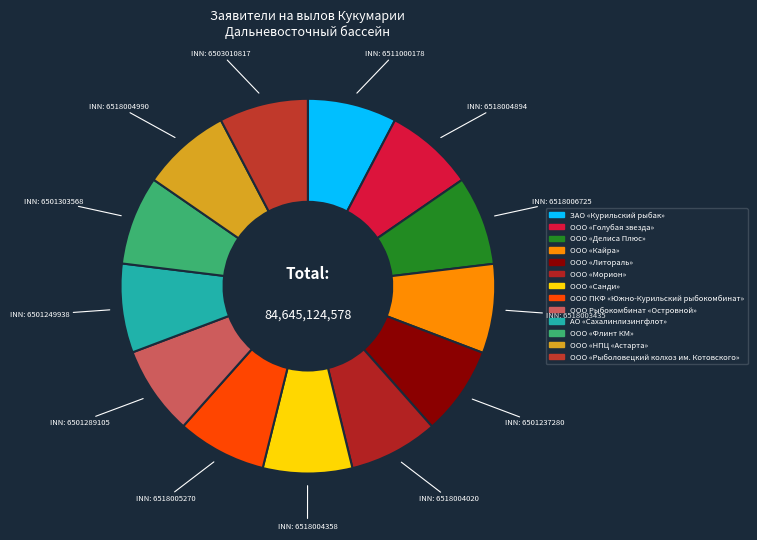

What percentage do ООО ПКФ «Южно-Курильский рыбокомбинат» and ООО «Рыболовецкий колхоз им. Котовского» together represent?

15.4%